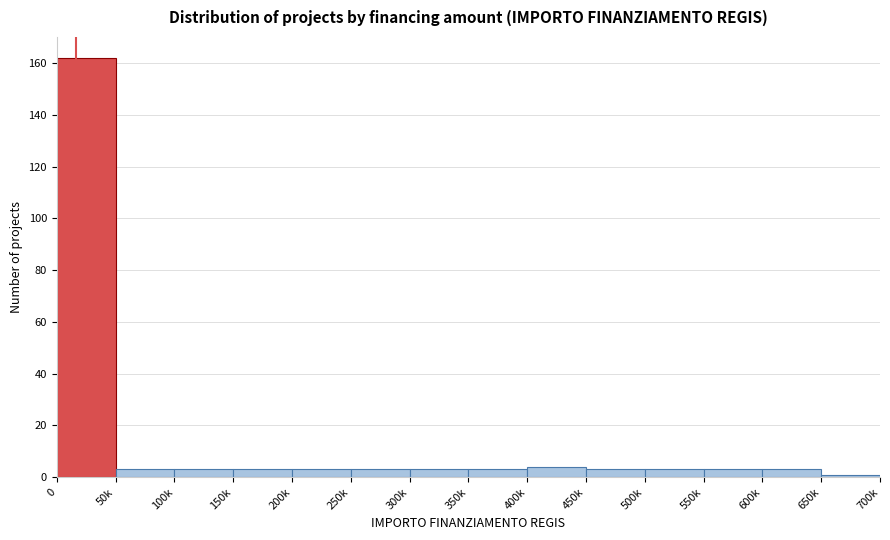

Reading left to right, list all the values displayed in this chart.

0=162	50k=3	100k=3	150k=3	200k=3	250k=3	300k=3	350k=3	400k=4	450k=3	500k=3	550k=3	600k=3	650k=1